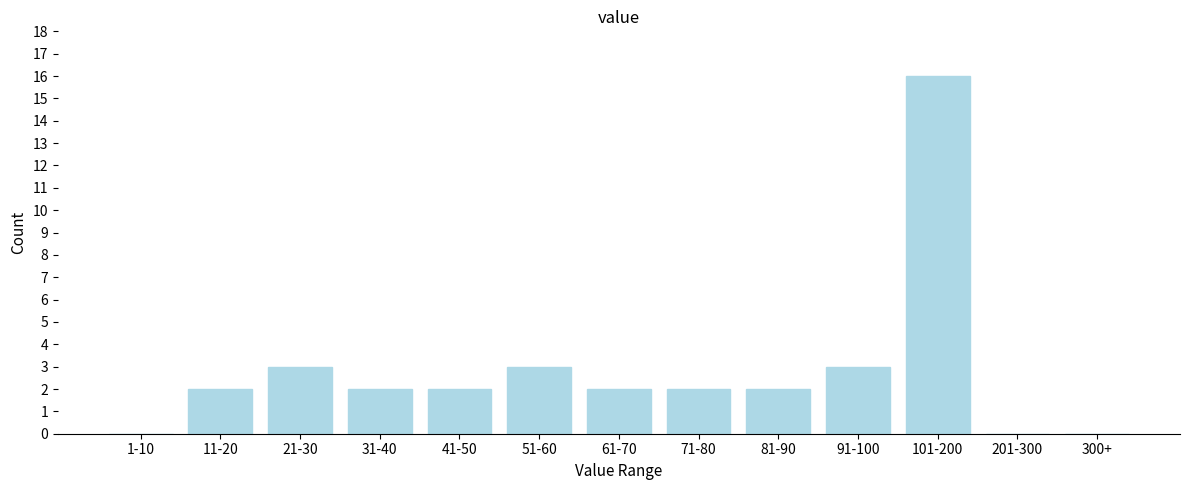

Reading right to left, extract all data points from this chart.

300+=0	201-300=0	101-200=16	91-100=3	81-90=2	71-80=2	61-70=2	51-60=3	41-50=2	31-40=2	21-30=3	11-20=2	1-10=0